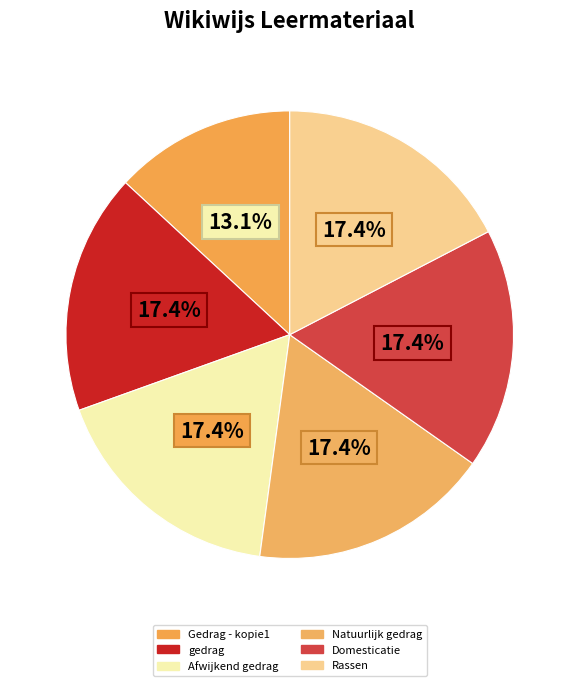

How many slices are in this pie chart?

6